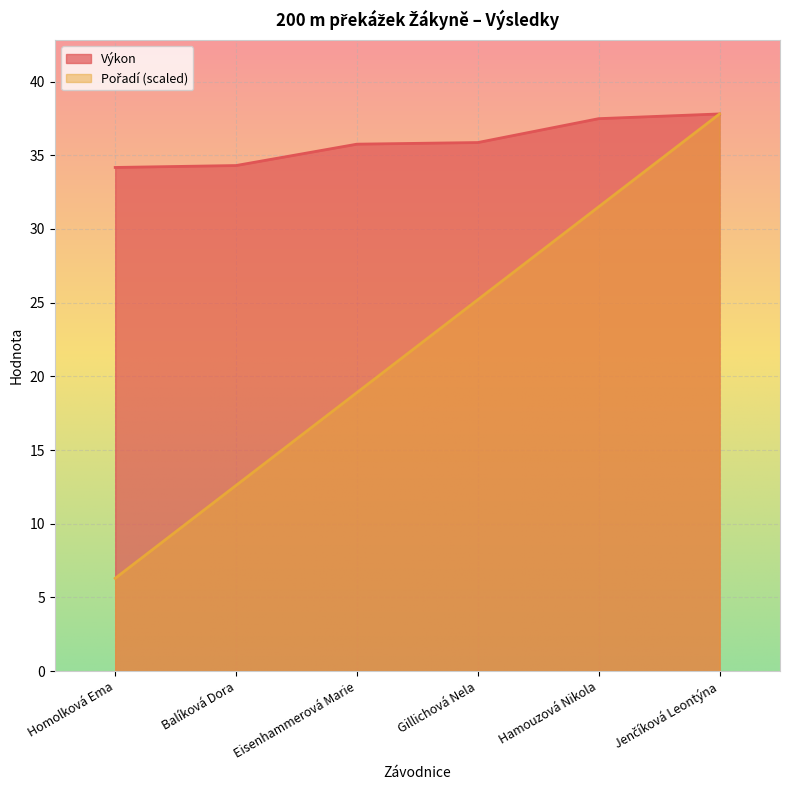

True or false: Výkon has more than 2 points higher than both neighbors.

False